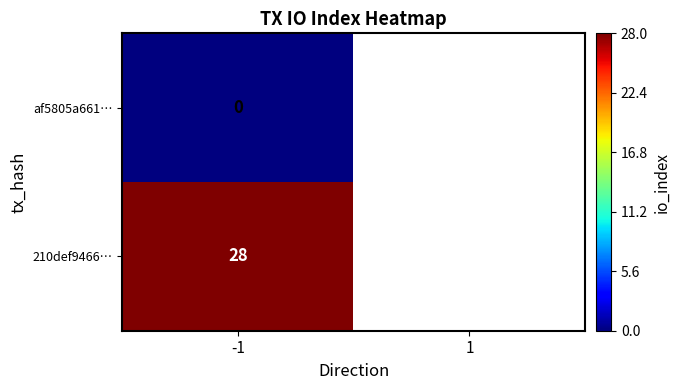

Rank the series at -1 from highest to lowest value.

210def9466…, af5805a661…